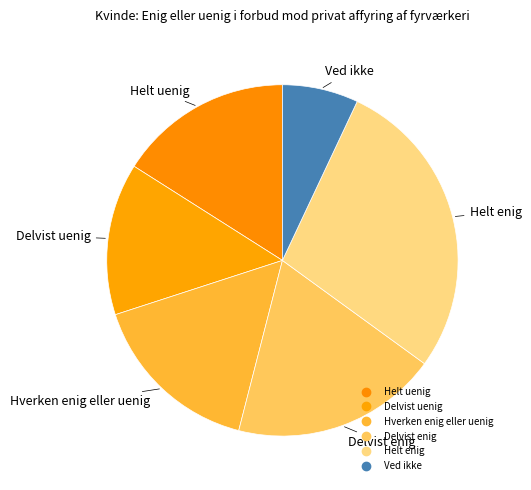

True or false: Hverken enig eller uenig accounts for 25% of the total.

False